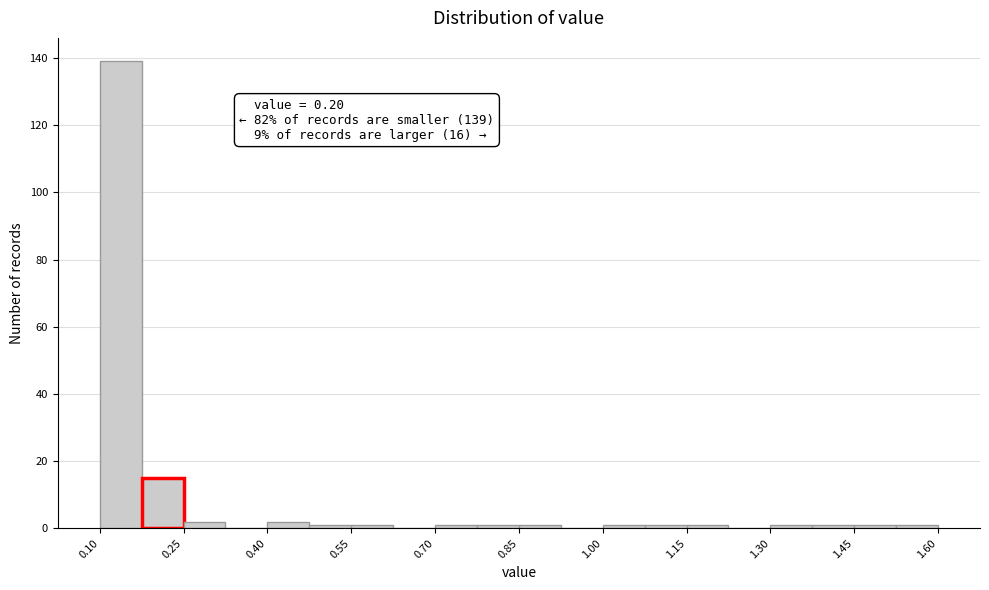

Read against the x-axis, roughly where is the centre of the tallest bar?

0.14